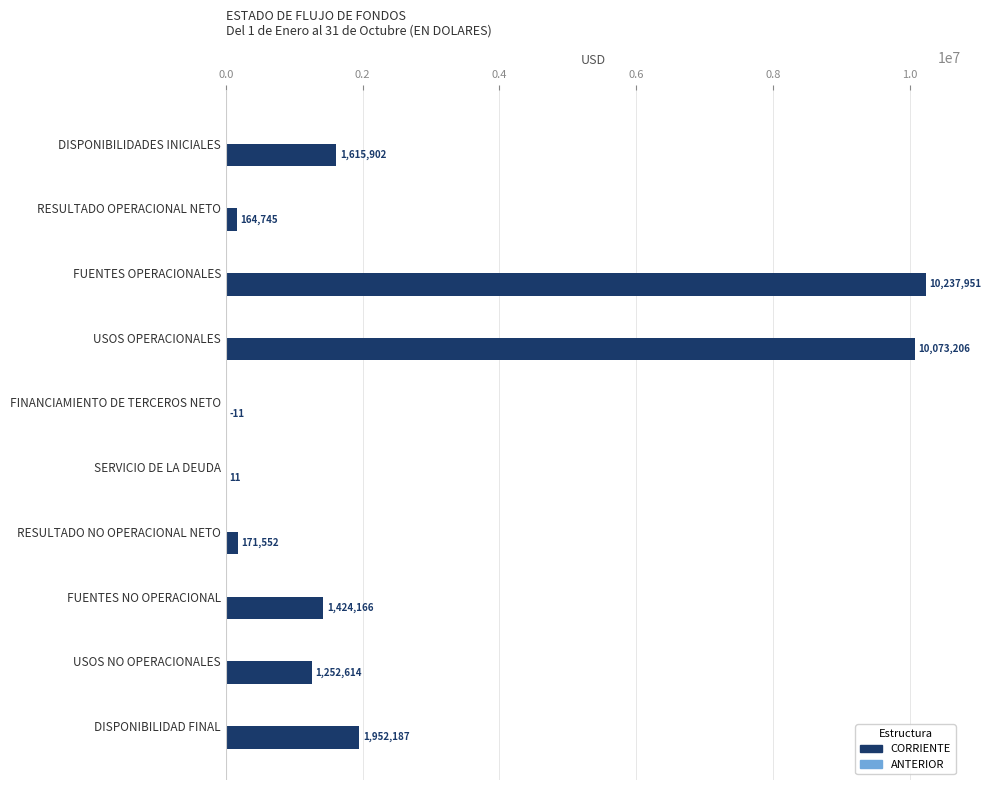

True or false: the data shows 641940.1 at USOS NO OPERACIONALES.

False